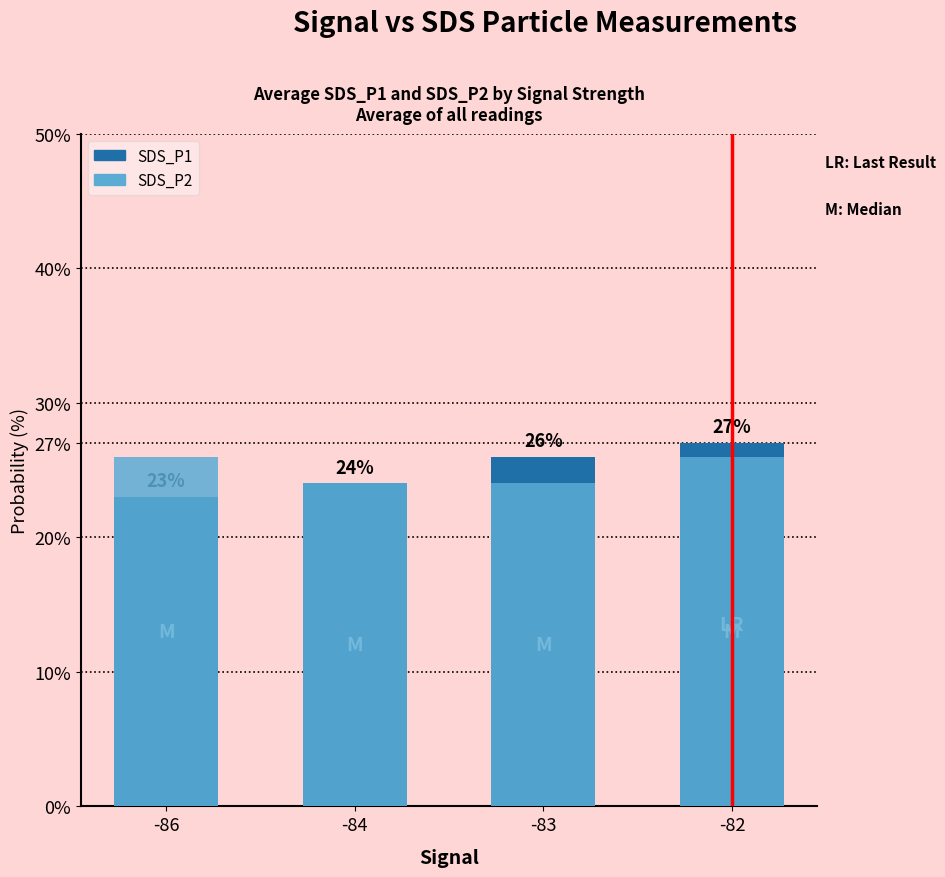

Count the number of categories in the chart.

4